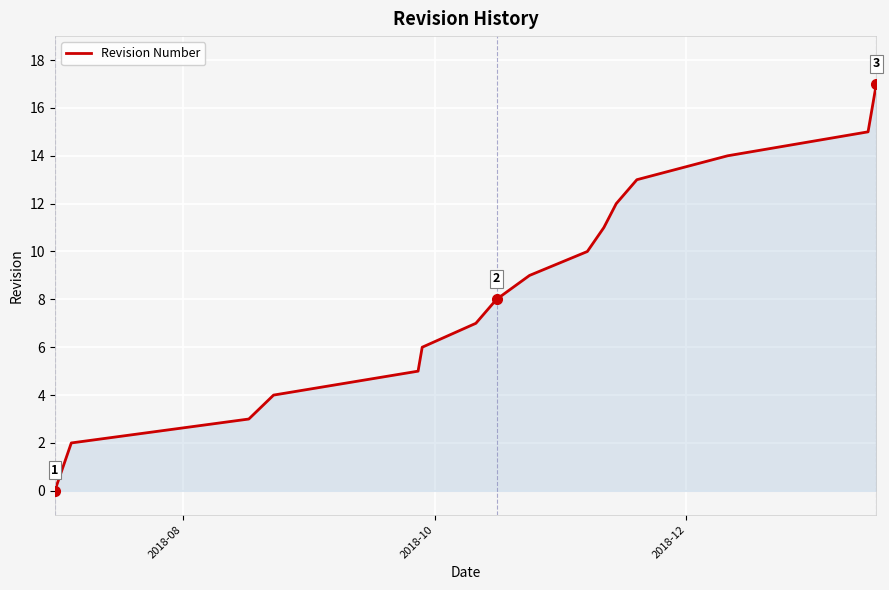

What is the difference between the maximum and minimum values?

17